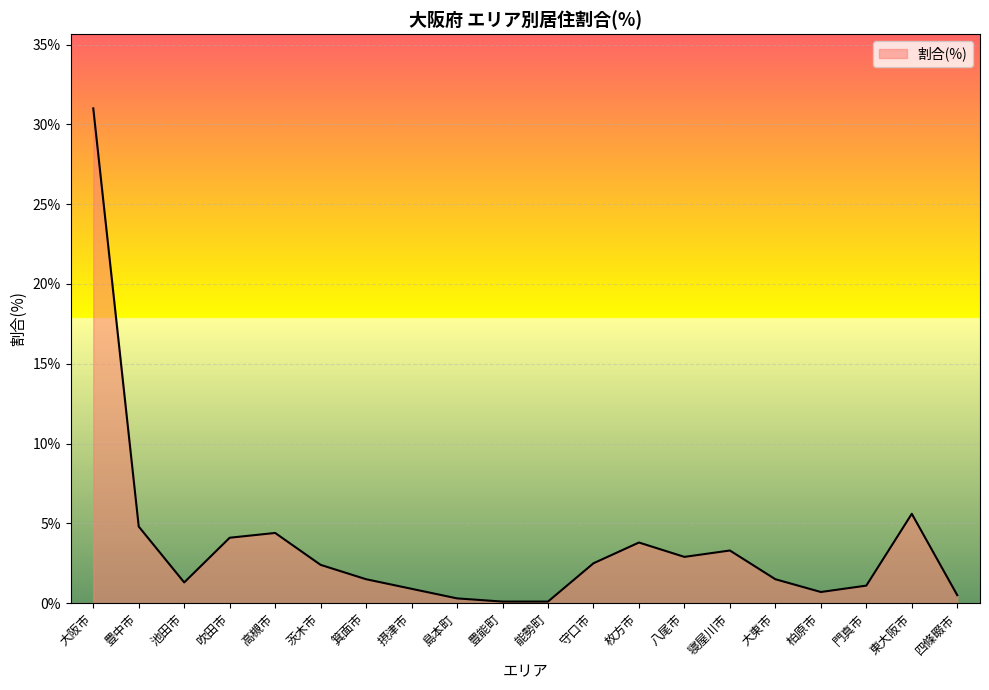

What value does the data have at 池田市?

1.3